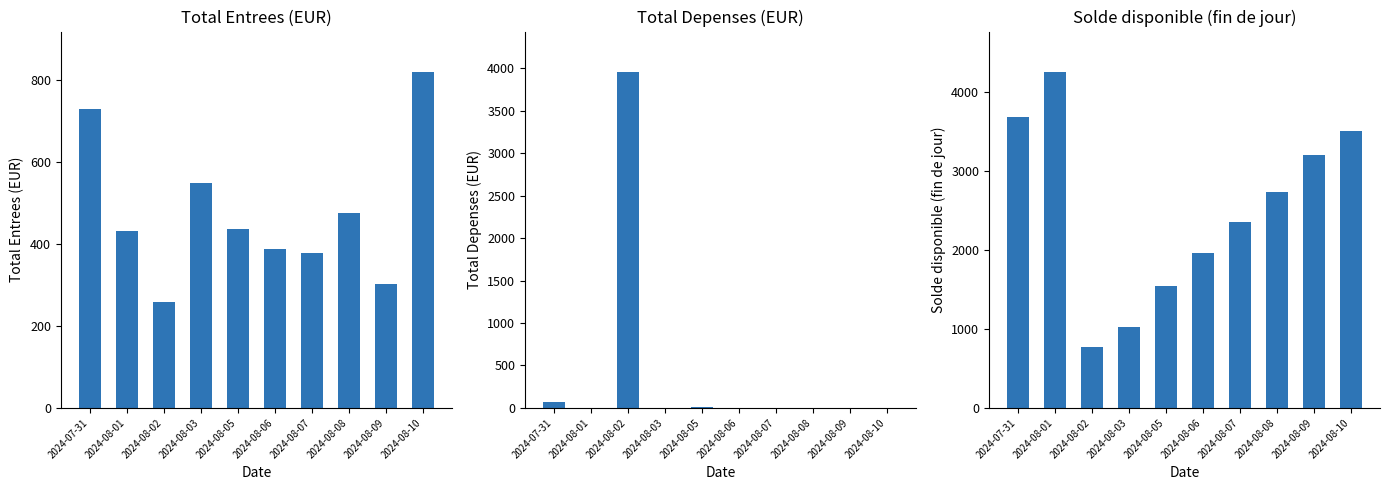

What is the maximum value shown in the chart?

4260.2